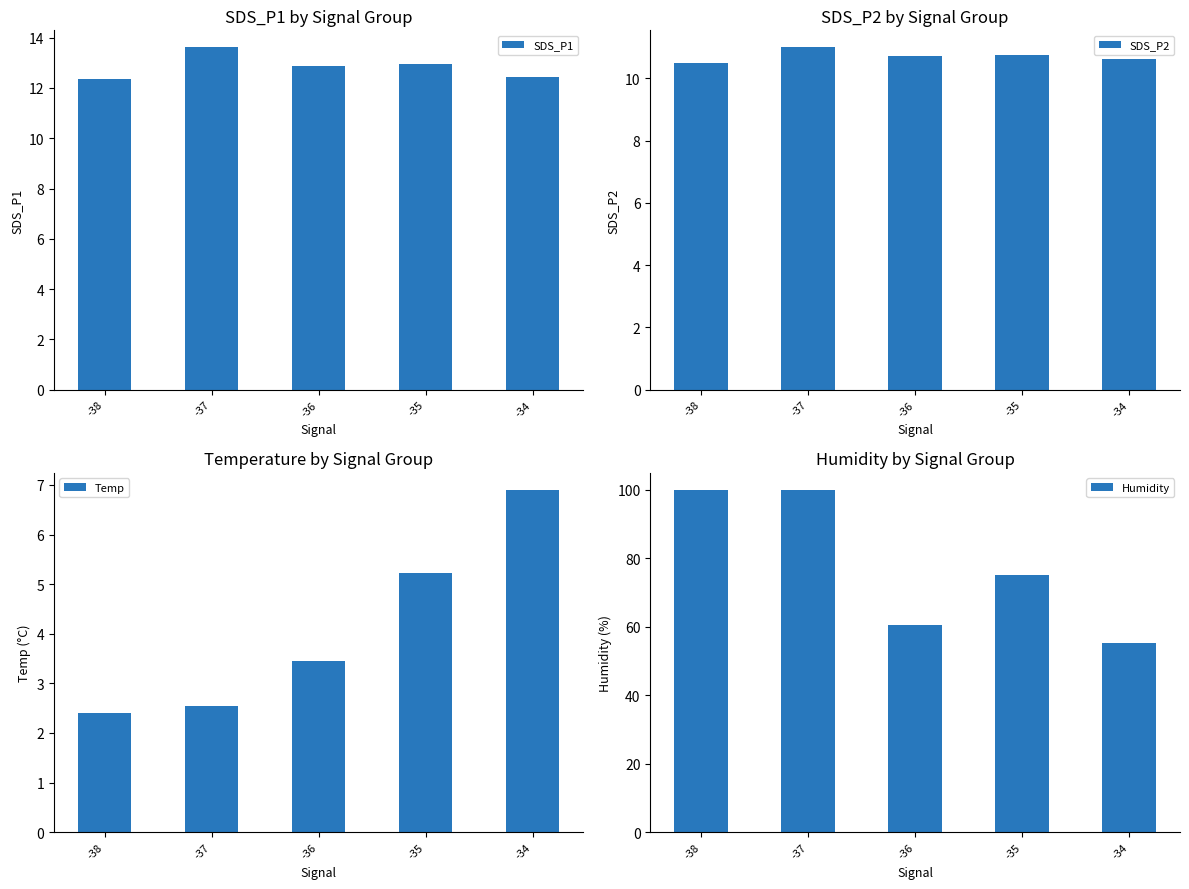

At which category is the sum across all series the highest?

-37